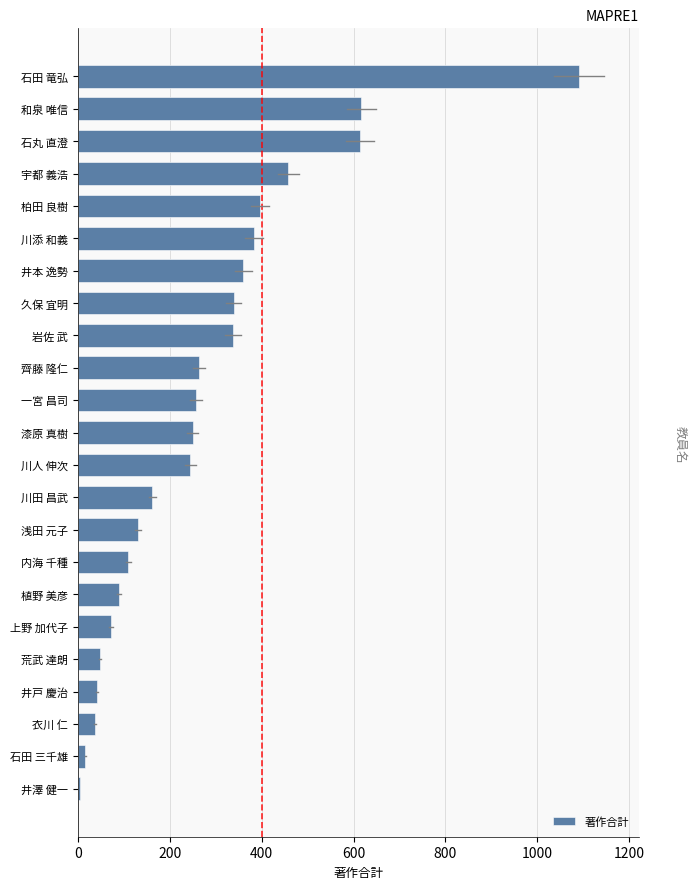

What is the average value?

275